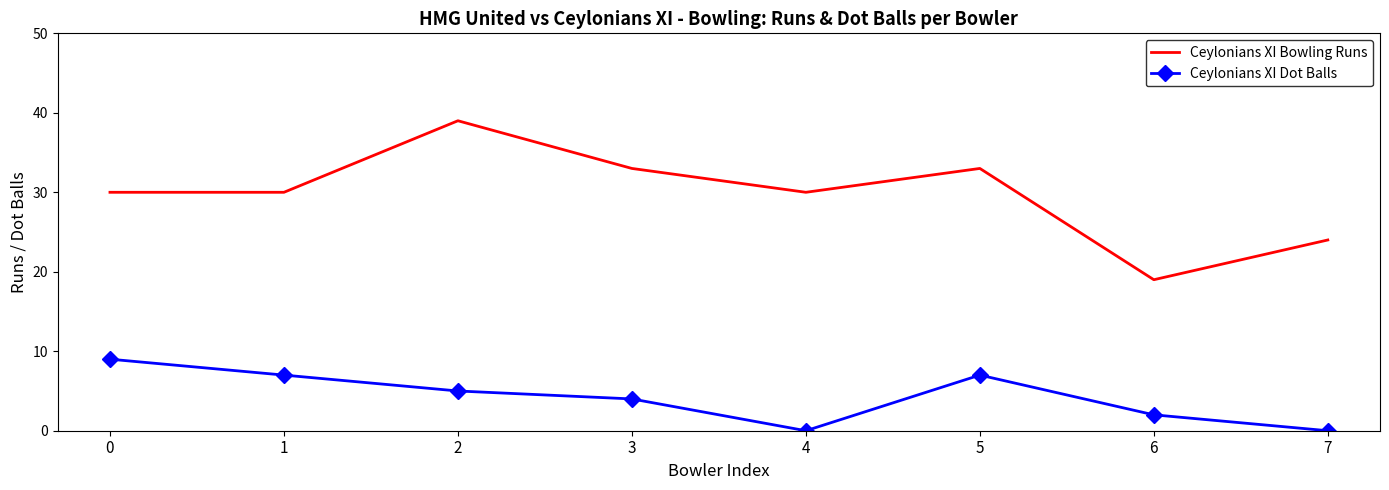

At which label does Ceylonians XI Bowling Runs reach its minimum?

6